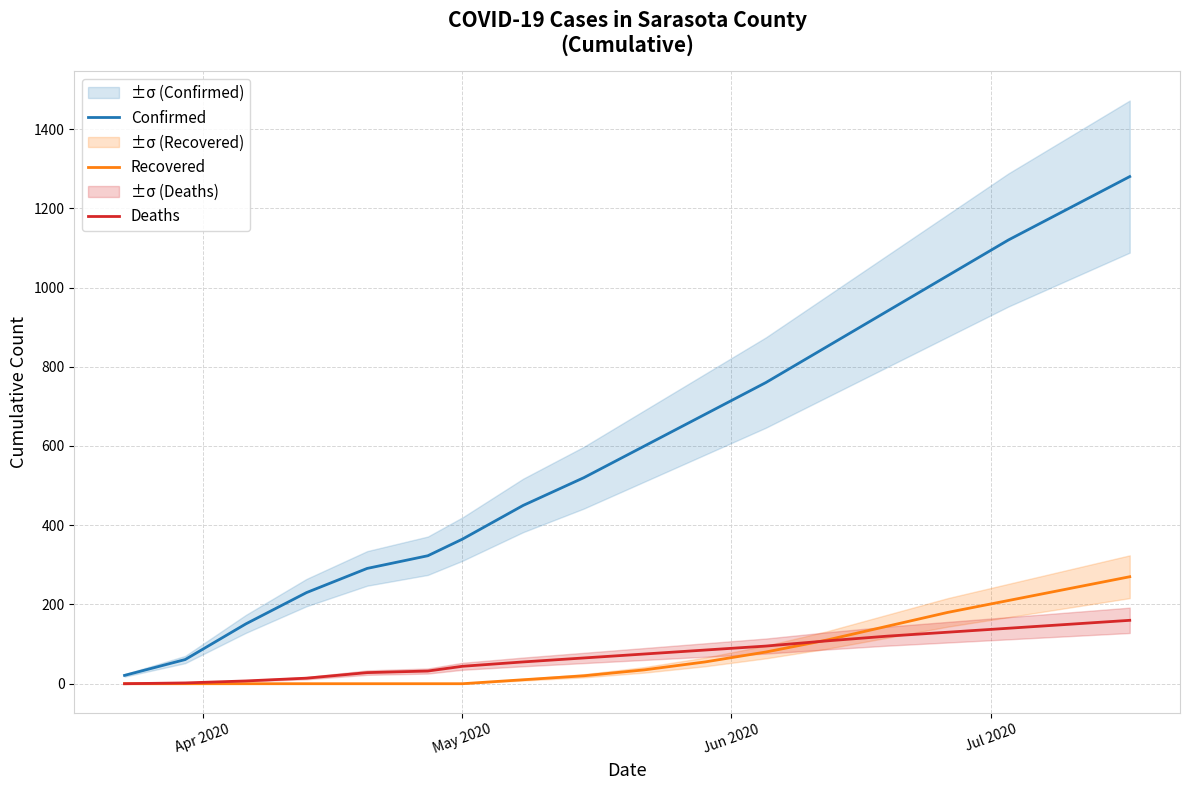

Which category has the lowest value across all series?

Apr 2020